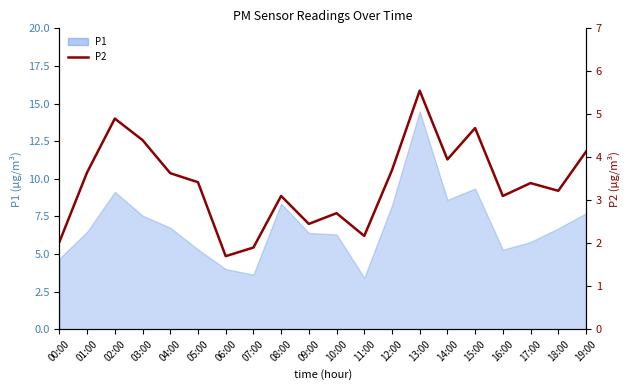

Reading left to right, extract all data points from this chart.

00:00=2.0	01:00=3.6	02:00=4.9	03:00=4.4	04:00=3.6	05:00=3.4	06:00=1.7	07:00=1.9	08:00=3.1	09:00=2.5	10:00=2.7	11:00=2.2	12:00=3.7	13:00=5.5	14:00=4.0	15:00=4.7	16:00=3.1	17:00=3.4	18:00=3.2	19:00=4.1